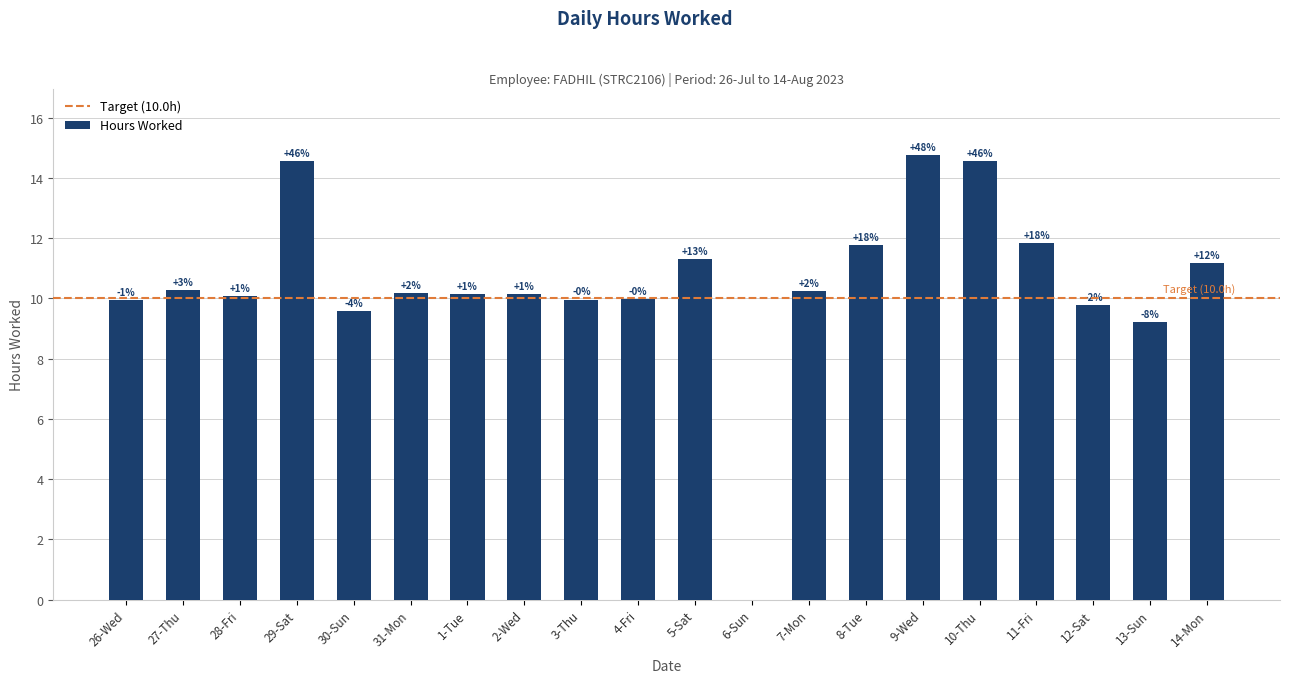

True or false: the data shows 10.1 at 1-Tue.

True